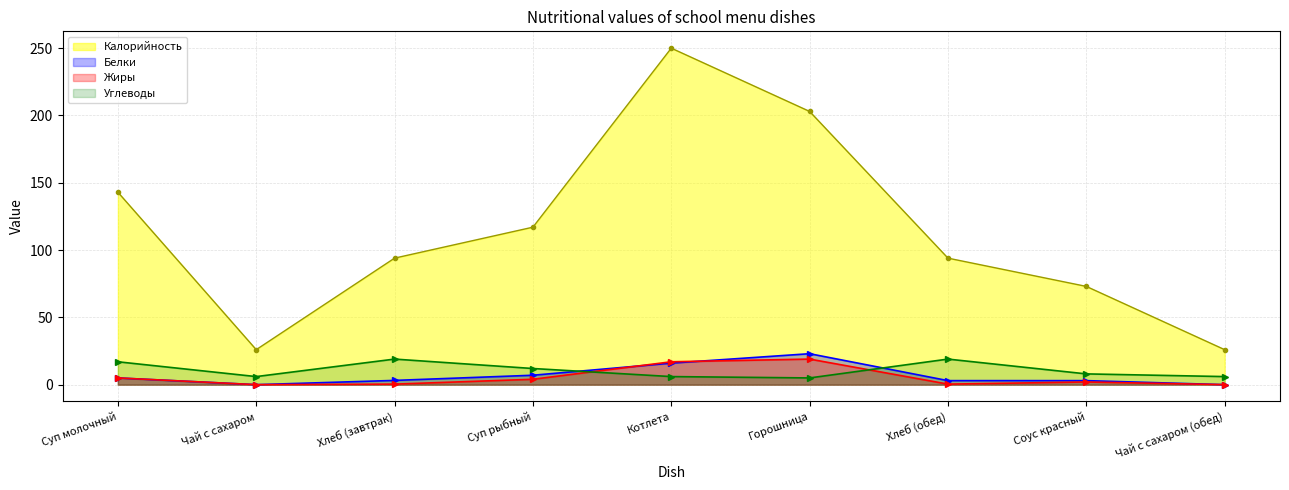

What is the approximate value of Жиры line at Хлеб (обед)?

0.4